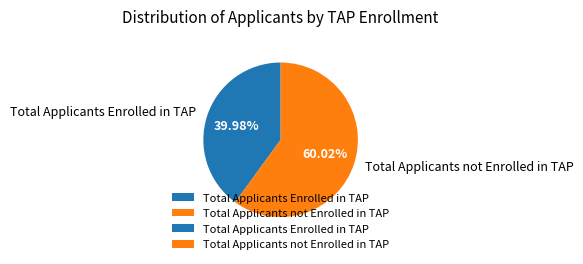

What percentage is the Total Applicants not Enrolled in TAP slice, to the nearest percent?

60%